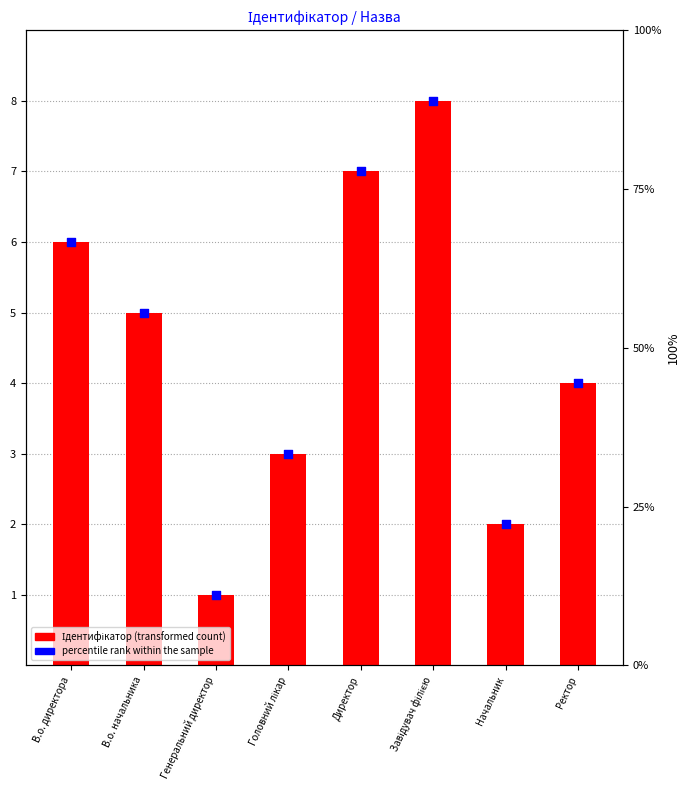

What are all the series names shown in the legend?

Ідентифікатор, percentile rank within the sample